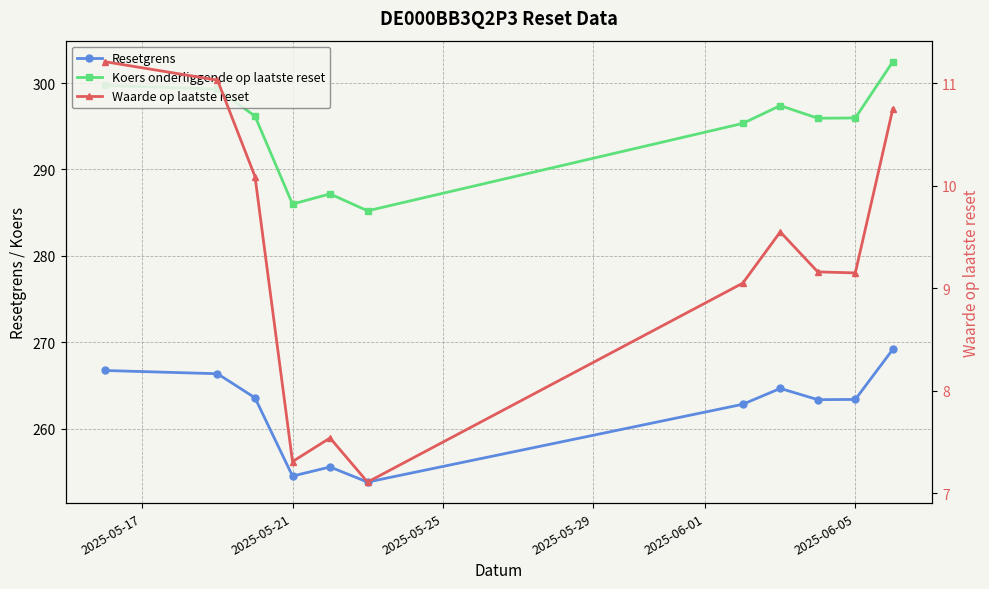

What is the sum of all Koers onderliggende op laatste reset values?

3240.7